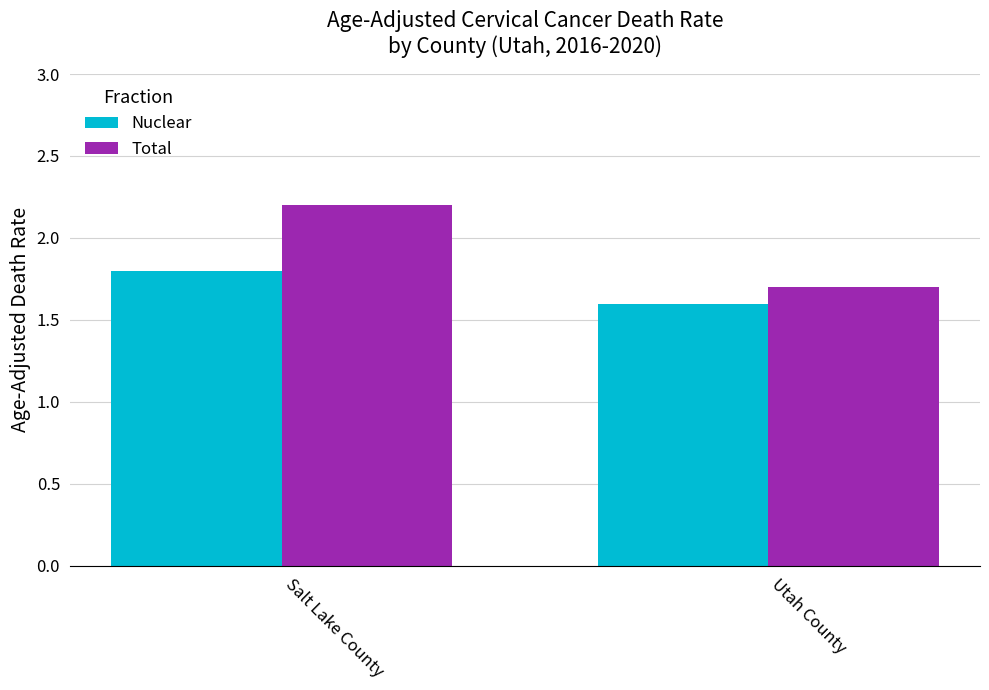

Read the Nuclear value at Utah County.

1.6